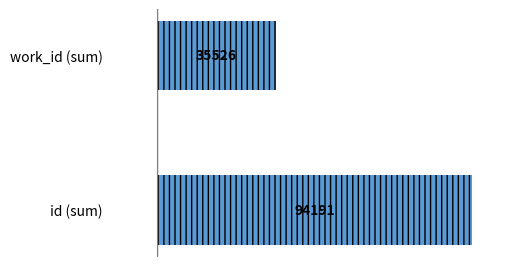

Reading bottom to top, transcribe all the data shown in this chart.

94191	35526